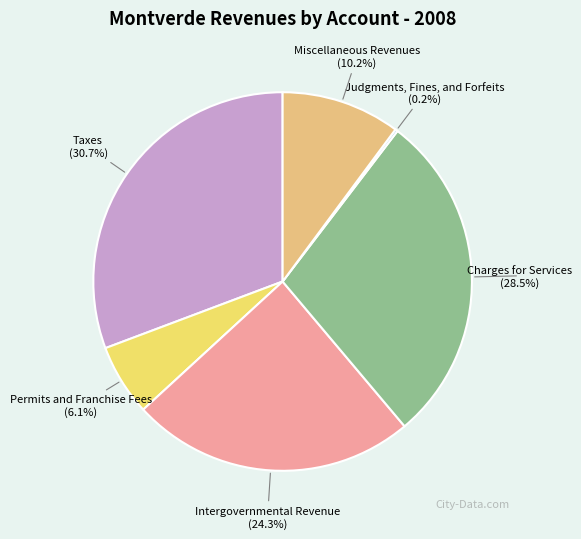

Is it true that Taxes is 23% of the pie?

False